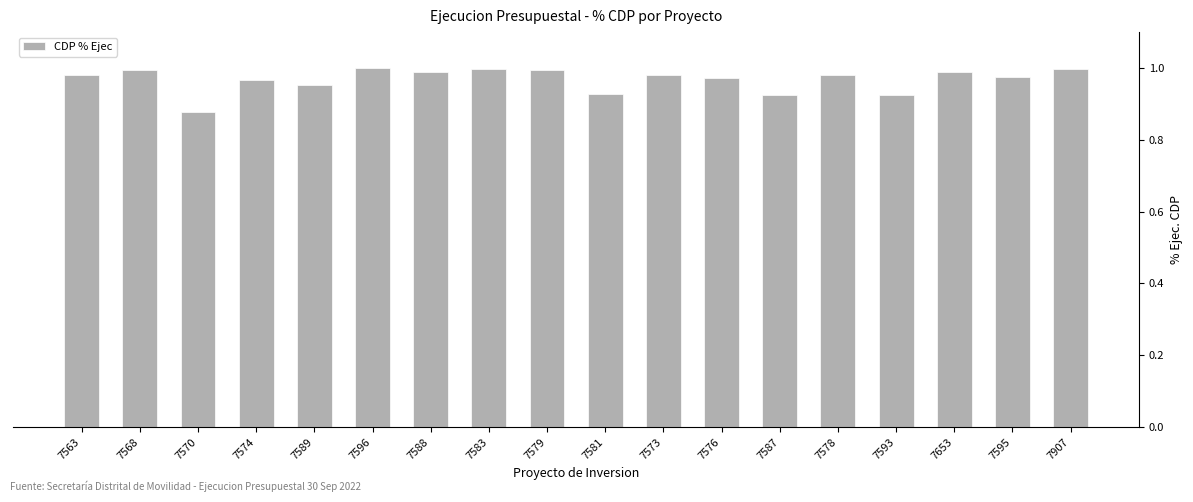

Is it true that the value at 7583 is 0.5?

False